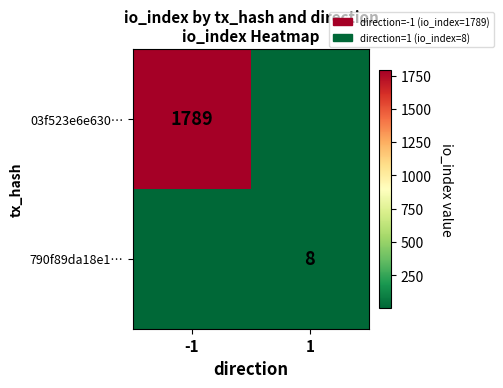

True or false: 03f523e6e630… has a value of 2978 at -1.

False